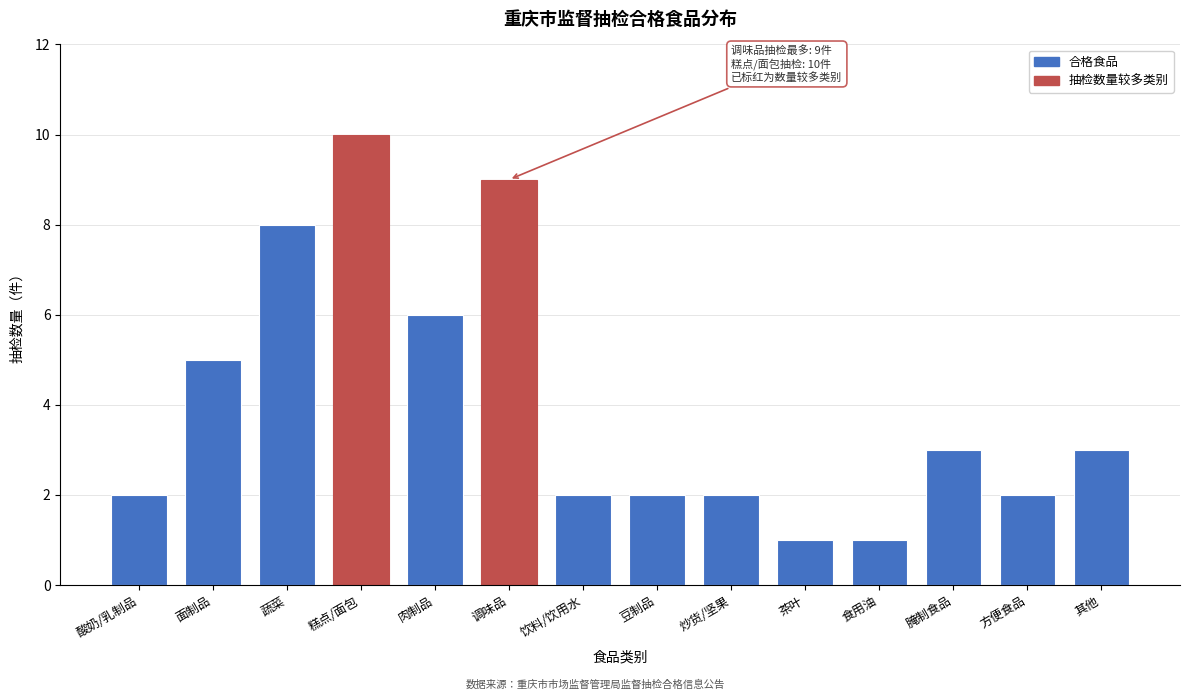

Reading left to right, list all the values displayed in this chart.

酸奶/乳制品=2	面制品=5	蔬菜=8	糕点/面包=10	肉制品=6	调味品=9	饮料/饮用水=2	豆制品=2	炒货/坚果=2	茶叶=1	食用油=1	腌制食品=3	方便食品=2	其他=3